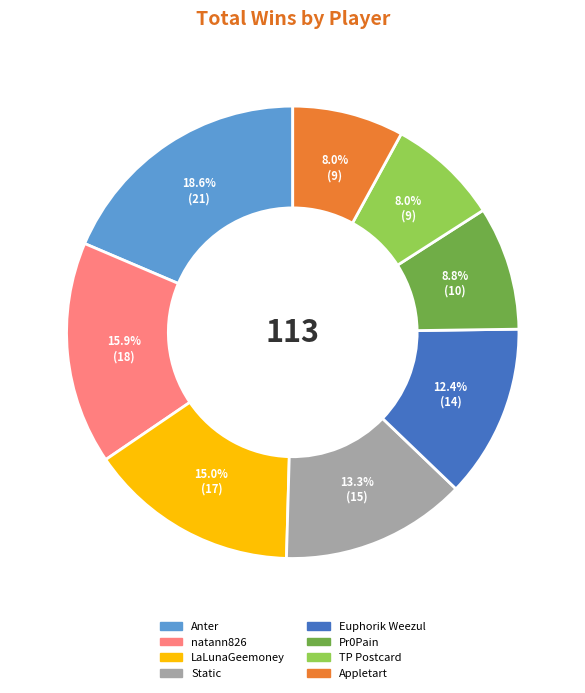

What is the total percentage of Appletart and Euphorik Weezul?

20.4%